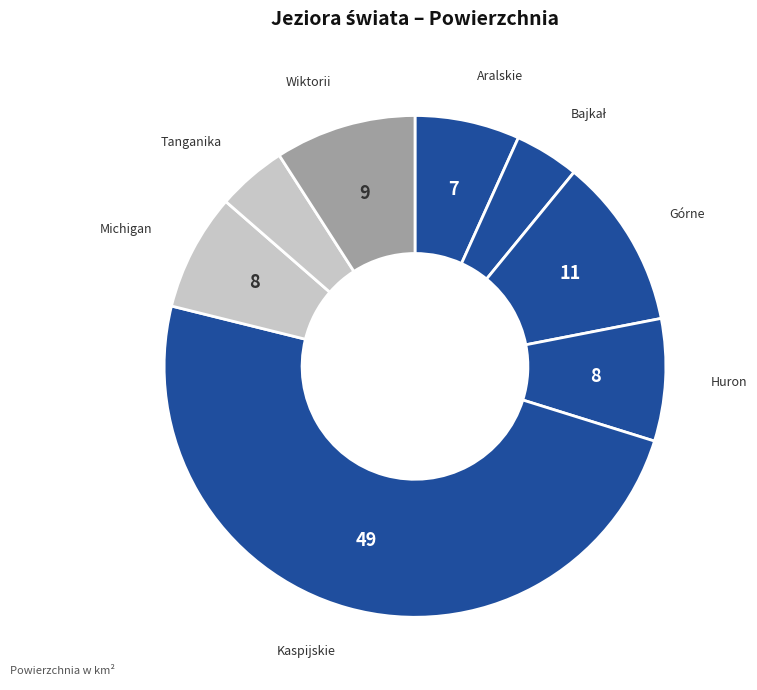

Is the sum of Michigan and Huron greater than half?

No